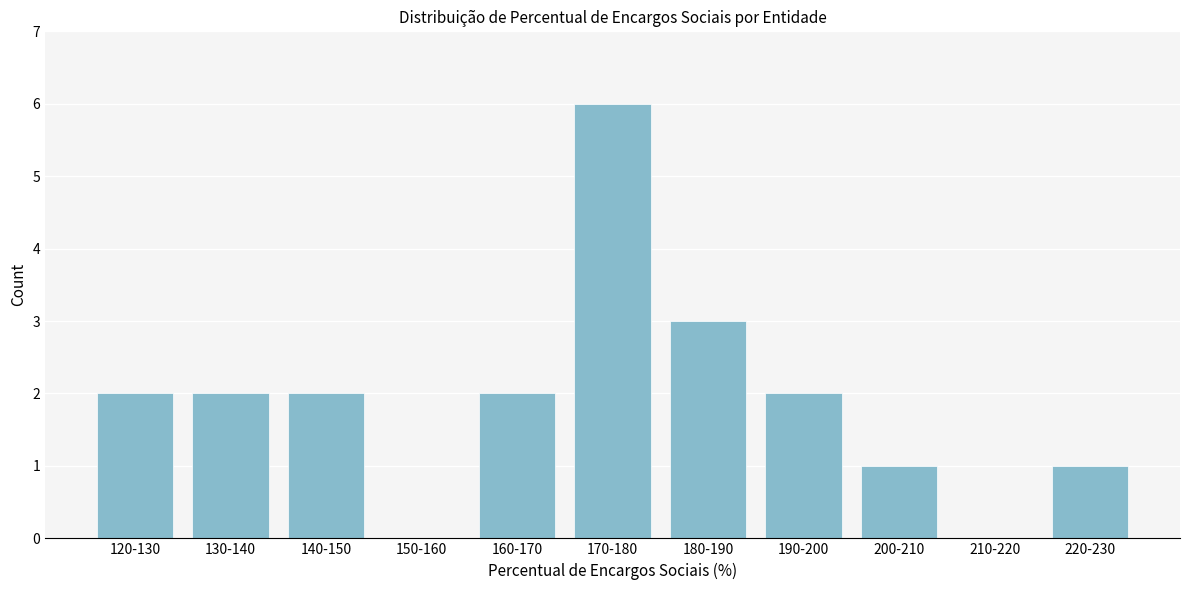

True or false: the data shows 2 at 140-150.

True